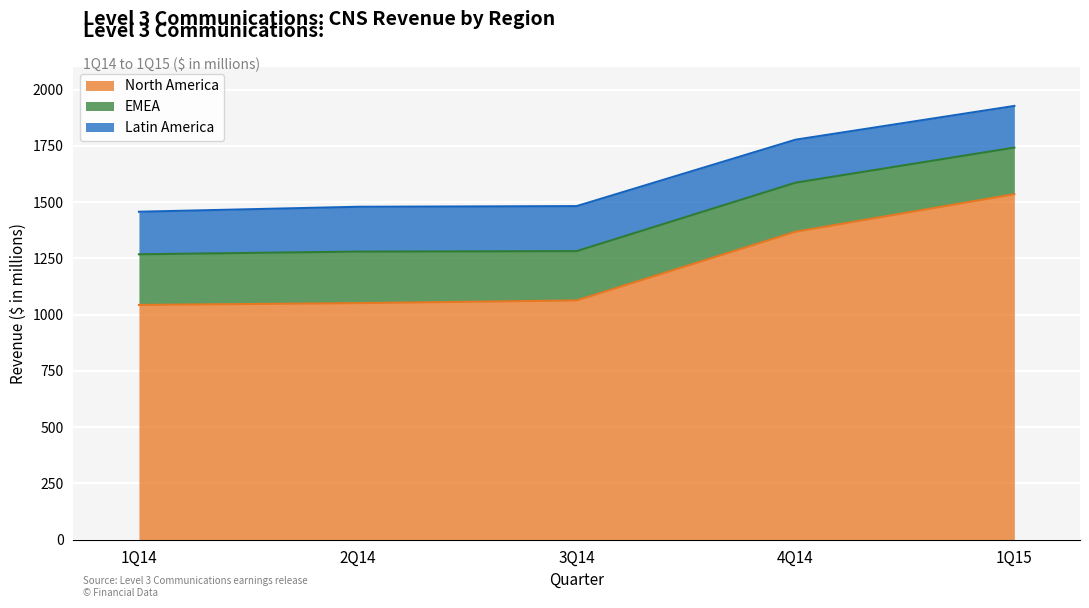

What is the difference between the maximum and minimum values in the EMEA series?

22